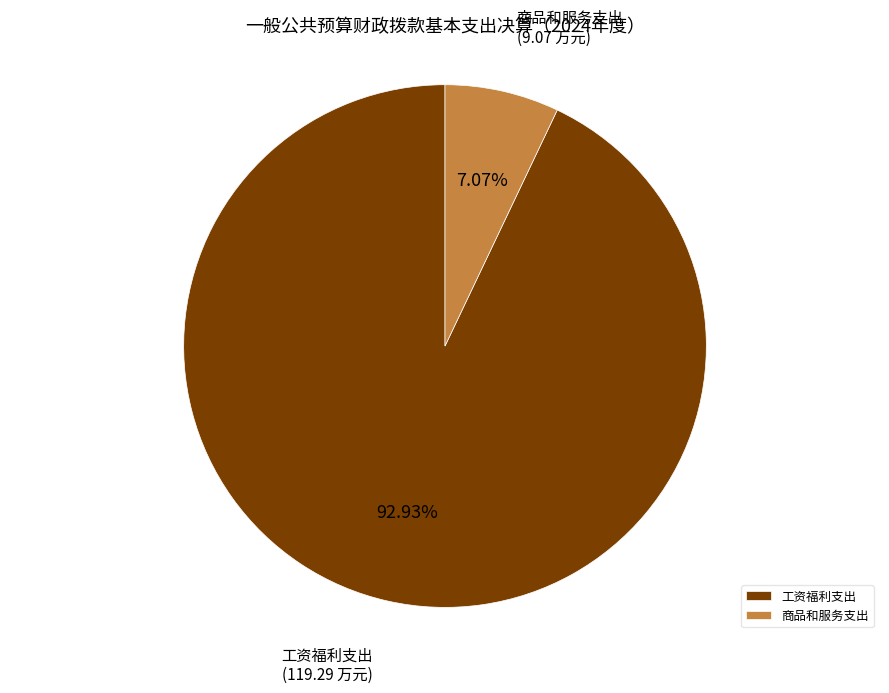

To the nearest percent, what is the average slice percentage?

50%